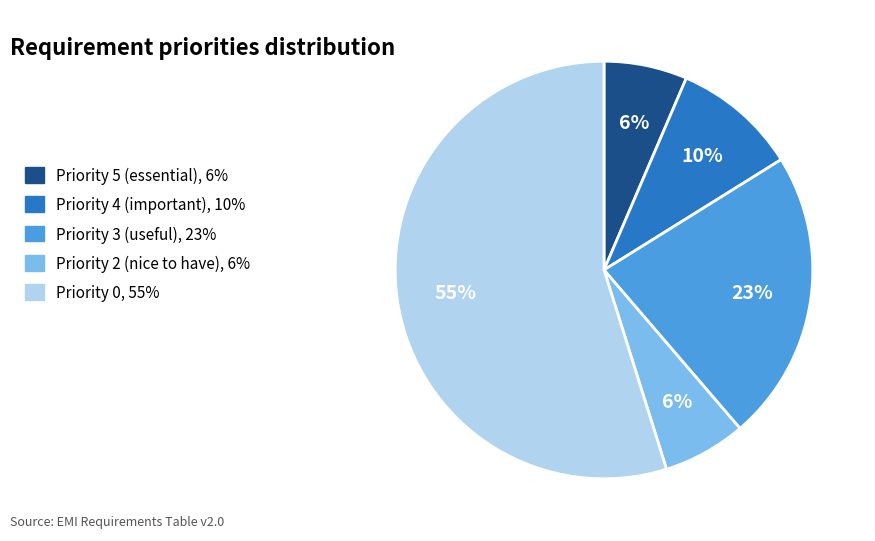

True or false: Priority 3 (useful) accounts for 23% of the total.

True